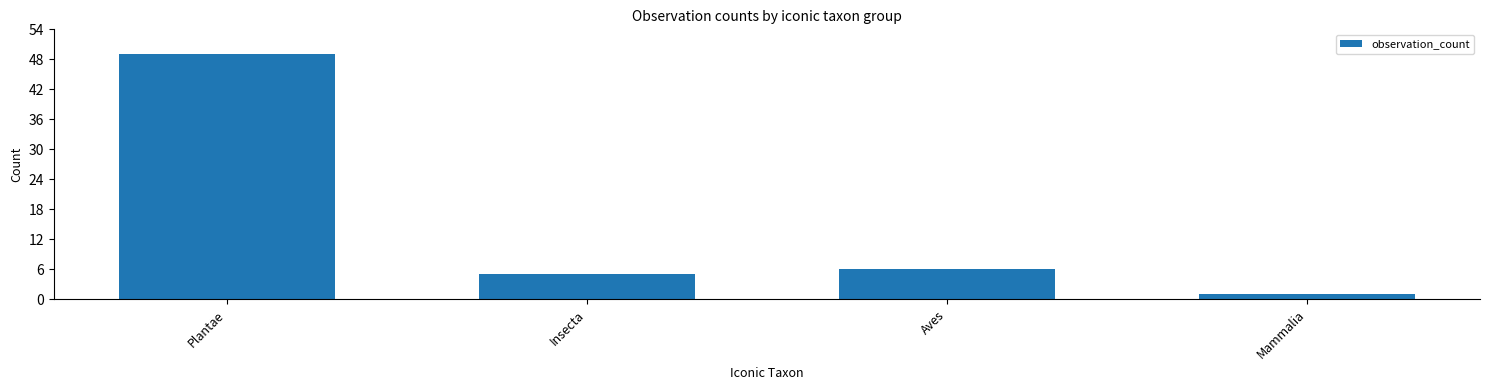

Where is the data nearest to the value 25?

Aves